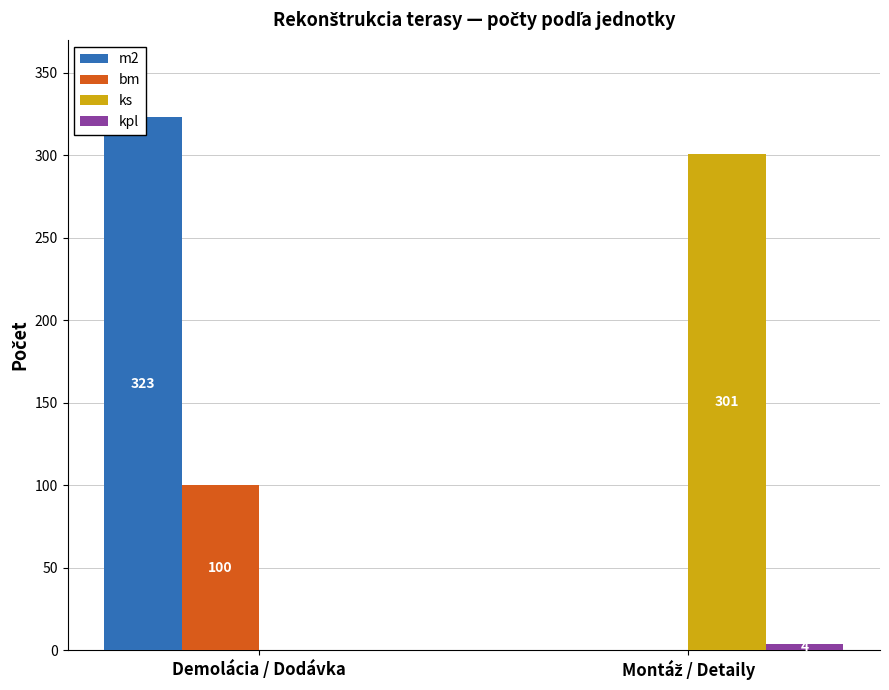

What is the sum of the ks values at Montáž / Detaily and Demolácia / Dodávka?

301